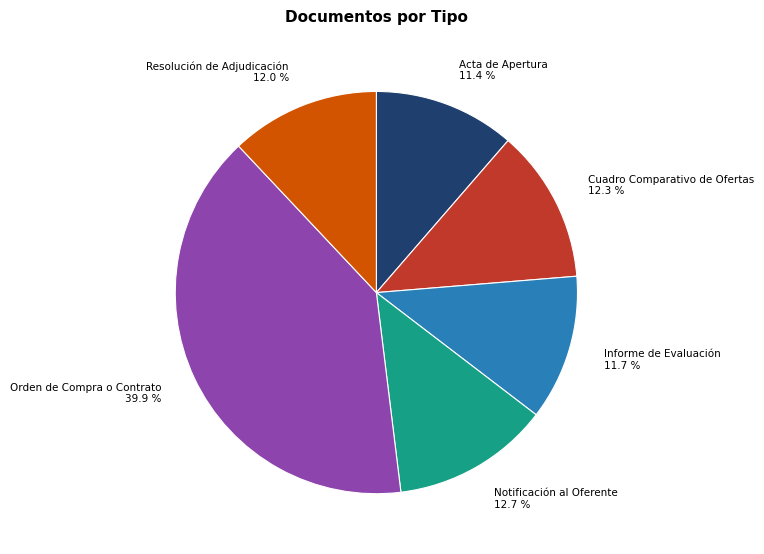

To the nearest percent, what is the combined percentage of Resolución de Adjudicación and Orden de Compra o Contrato?

52%